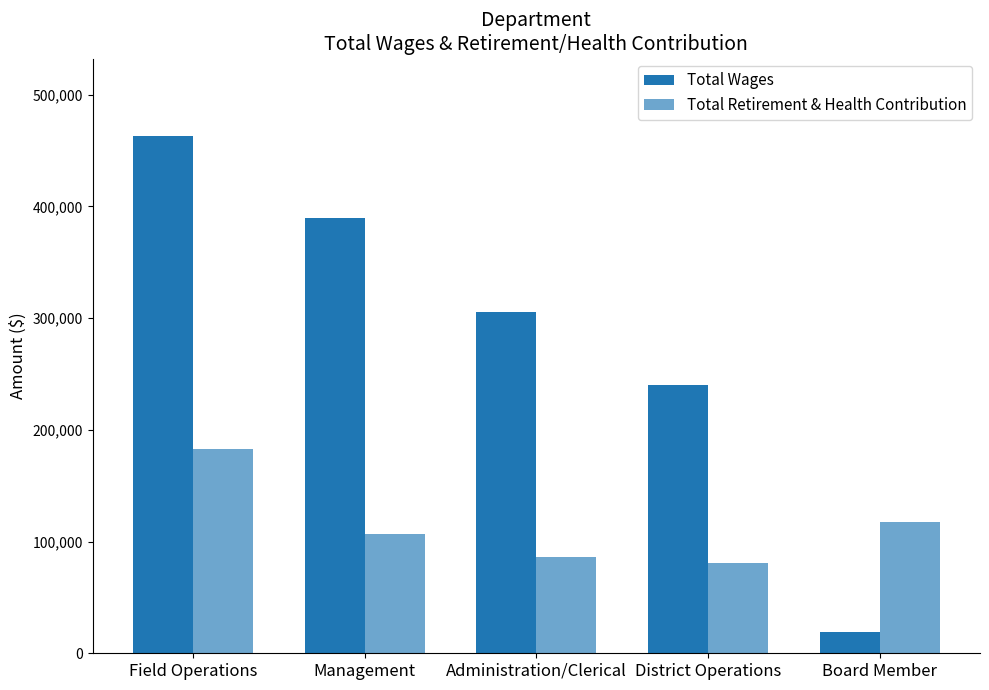

How many categories are shown in the chart?

5